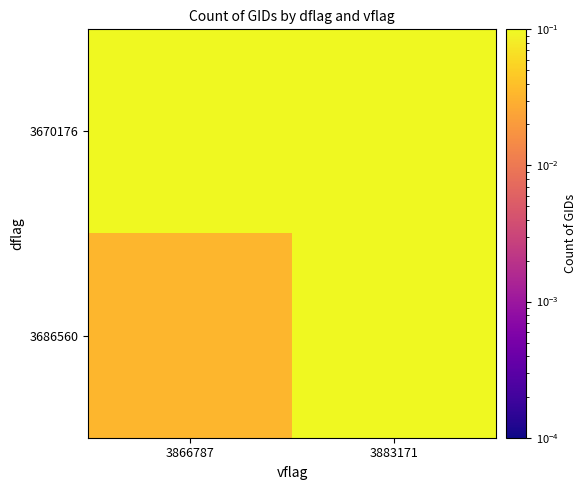

Reading left to right, extract all data points from this chart.

3670176: 3866787=0.7	3883171=0.1
3686560: 3866787=0.0	3883171=0.2